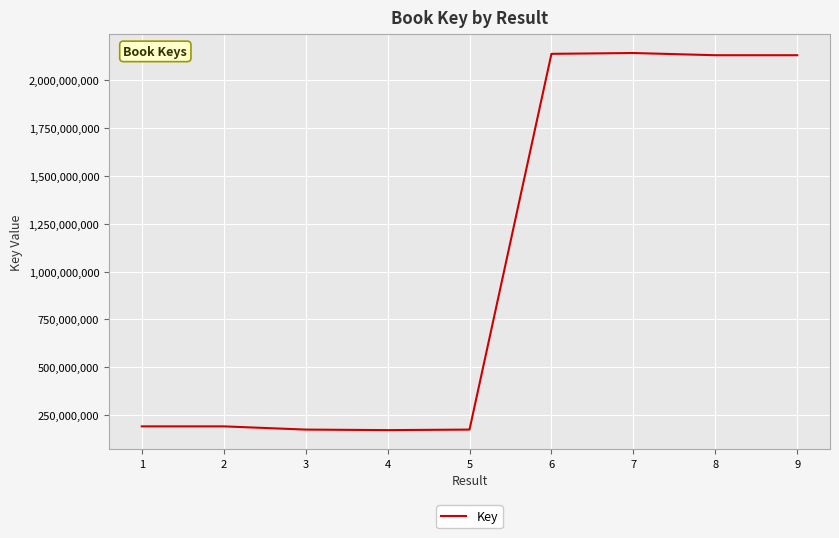

Is it true that the value at 1 is 191230913?

True